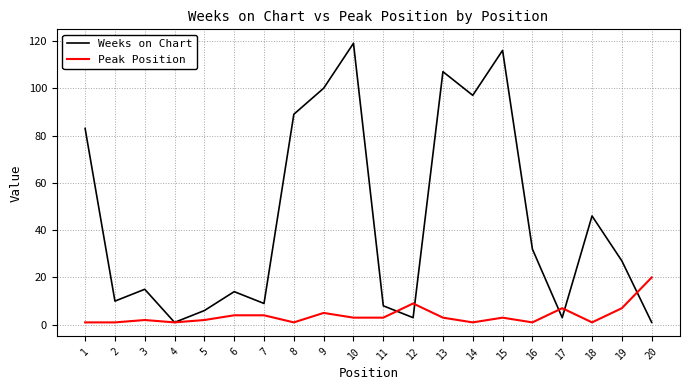

How many lines are shown in the chart?

2